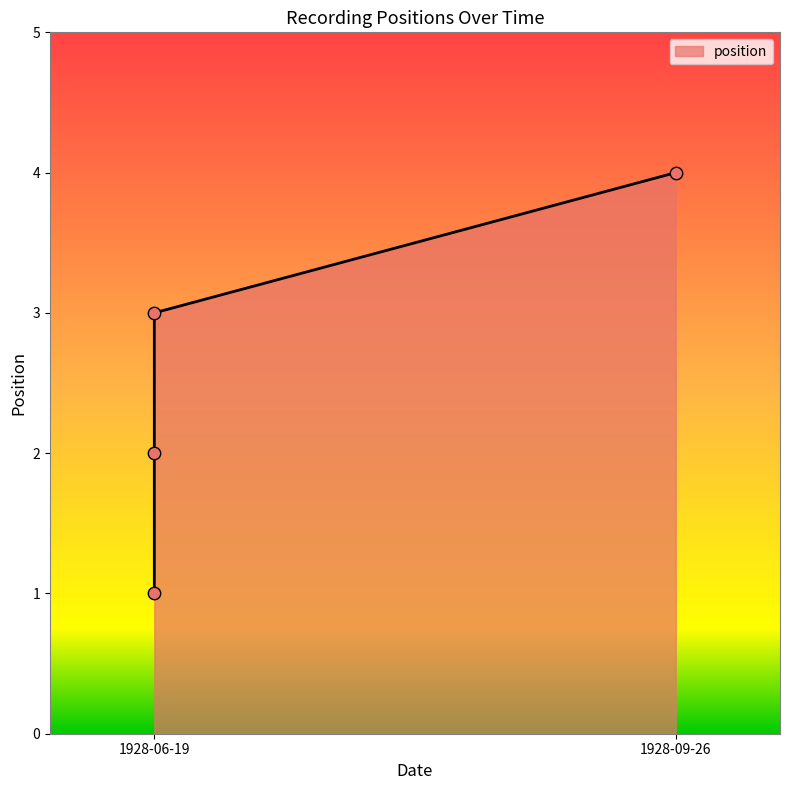

Between 1928-06-19 and 1928-09-26, which is larger?

1928-09-26